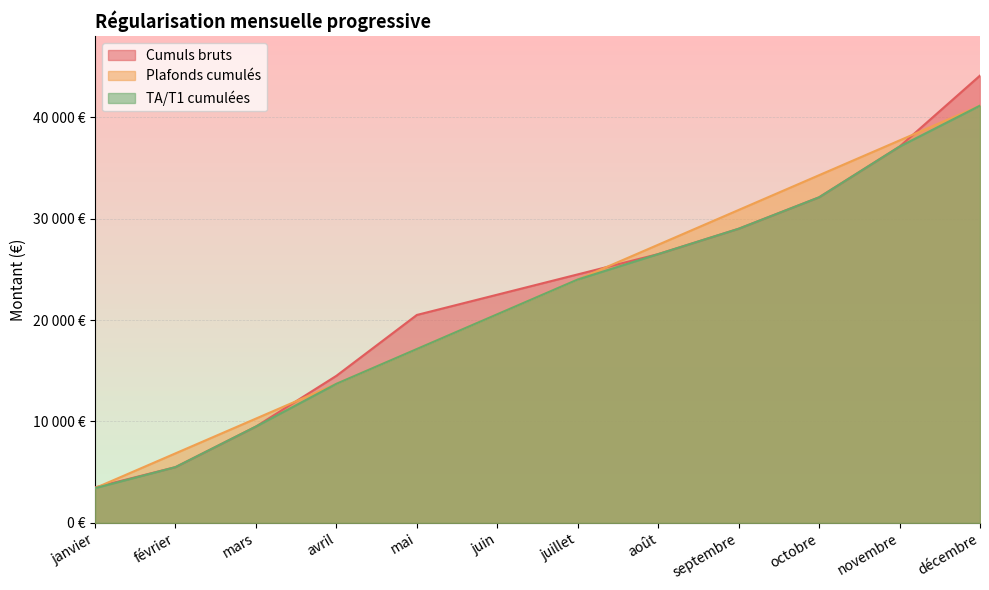

Reading left to right, transcribe all the data shown in this chart.

Cumuls bruts: janvier=3500	février=5500	mars=9500	avril=14500	mai=20500	juin=22500	juillet=24500	août=26500	septembre=29000	octobre=32100	novembre=37100	décembre=44100
Plafonds cumulés: janvier=3428	février=6856	mars=10284	avril=13712	mai=17140	juin=20568	juillet=23996	août=27424	septembre=30852	octobre=34280	novembre=37708	décembre=41136
TA/T1 cumulées: janvier=3428	février=5500	mars=9500	avril=13712	mai=17140	juin=20568	juillet=23996	août=26500	septembre=29000	octobre=32100	novembre=37100	décembre=41136